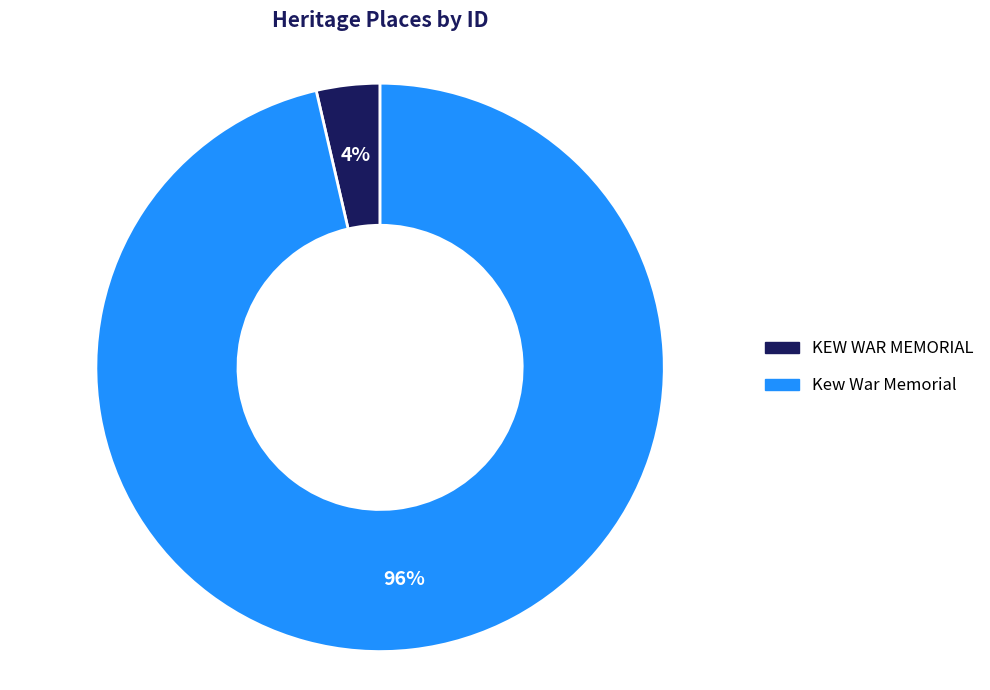

How many slices are in this pie chart?

2